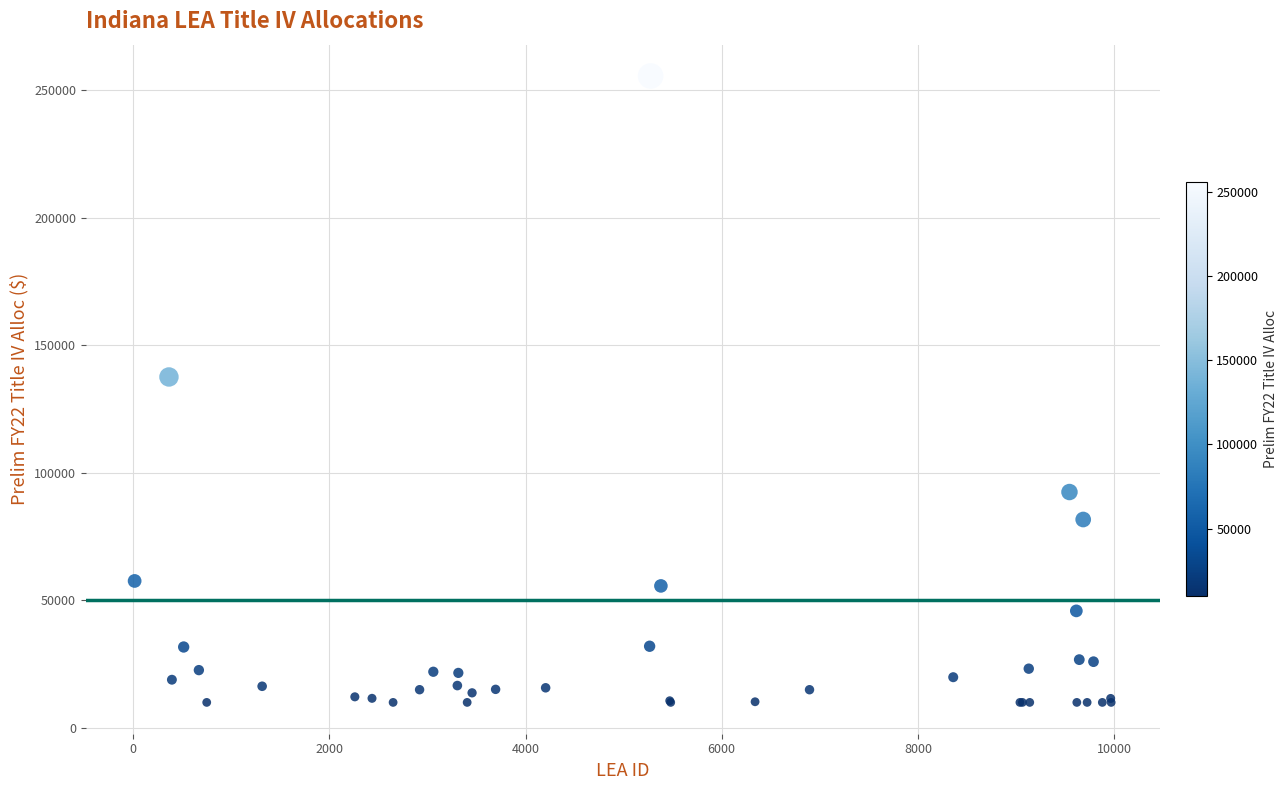

What Y value in the scatter plot is closest to 132728?

137520.3